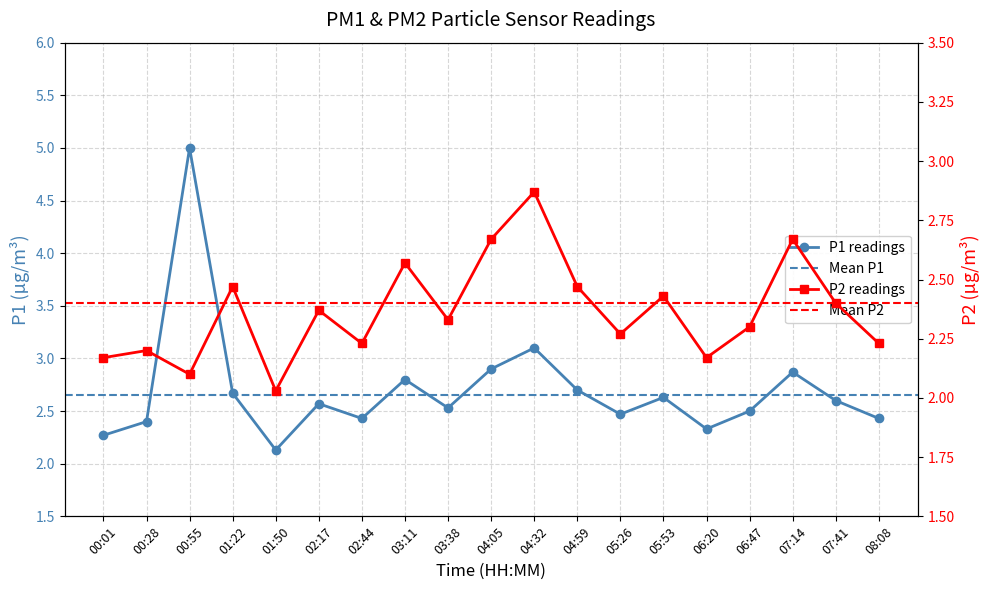

How many interior local valleys does the P2 series have?

6